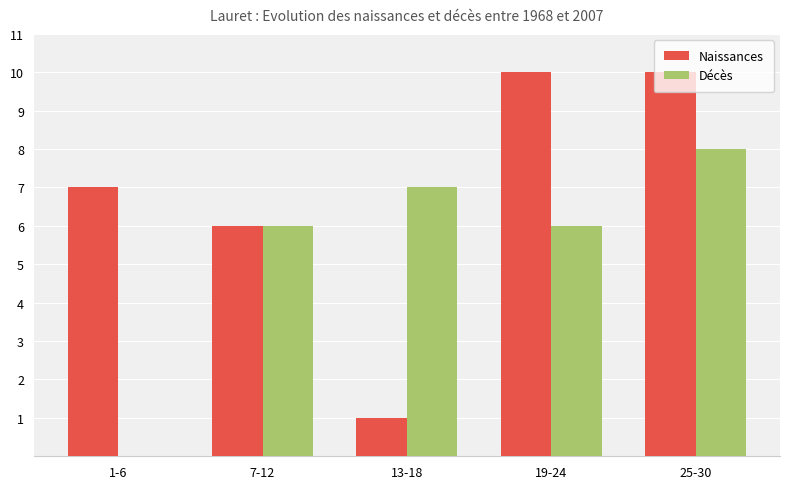

What are all the series names shown in the legend?

Naissances, Décès